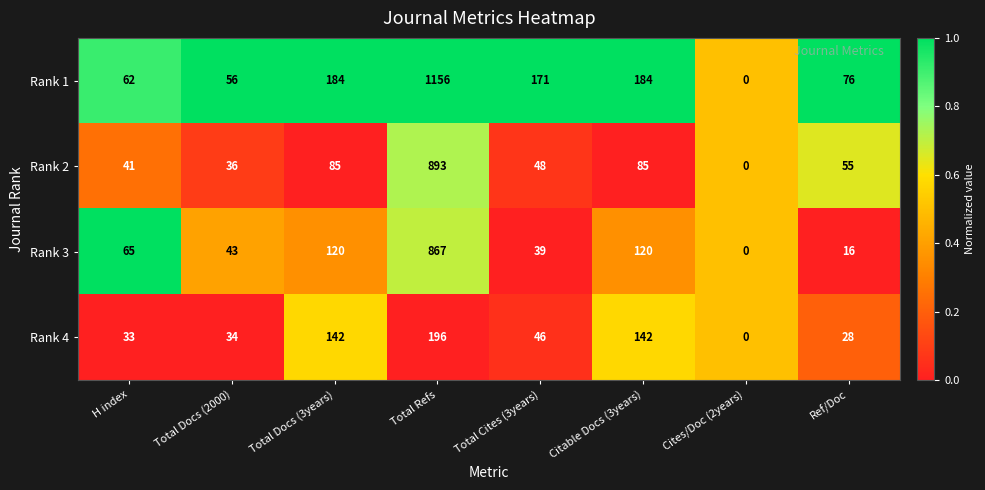

What is the difference between the maximum and minimum values in the Rank 4 series?

196